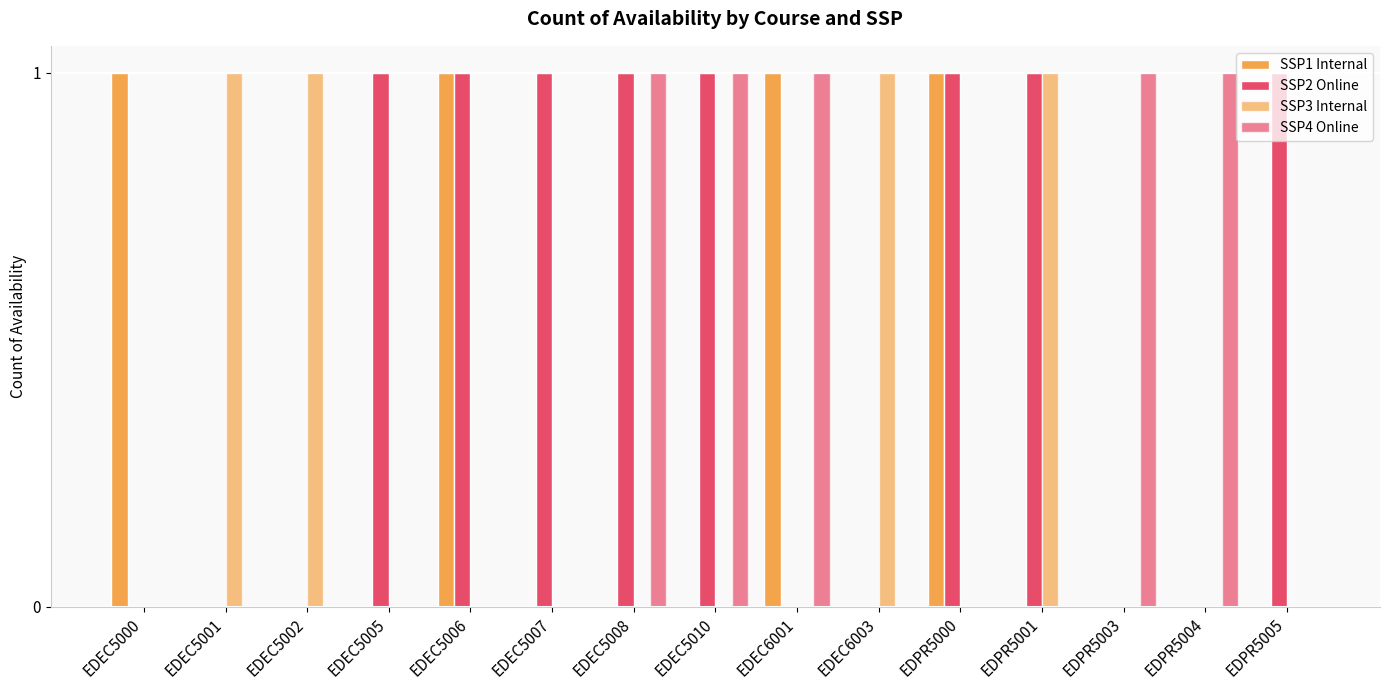

Rank the categories by SSP1 Internal value from highest to lowest.

EDEC5000, EDEC5006, EDEC6001, EDPR5000, EDEC5001, EDEC5002, EDEC5005, EDEC5007, EDEC5008, EDEC5010, EDEC6003, EDPR5001, EDPR5003, EDPR5004, EDPR5005